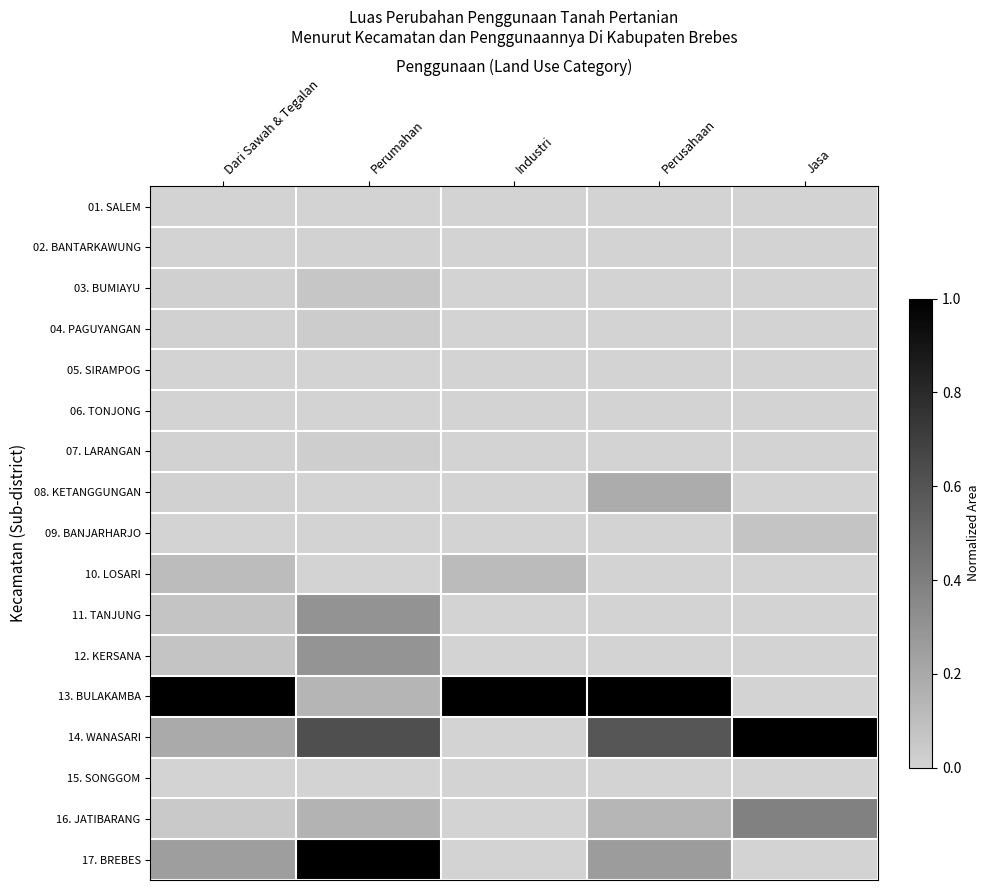

List the series in order of their peak value, highest first.

13. BULAKAMBA, 14. WANASARI, 17. BREBES, 16. JATIBARANG, 11. TANJUNG, 12. KERSANA, 08. KETANGGUNGAN, 10. LOSARI, 09. BANJARHARJO, 03. BUMIAYU, 04. PAGUYANGAN, 07. LARANGAN, 02. BANTARKAWUNG, 05. SIRAMPOG, 01. SALEM, 06. TONJONG, 15. SONGGOM